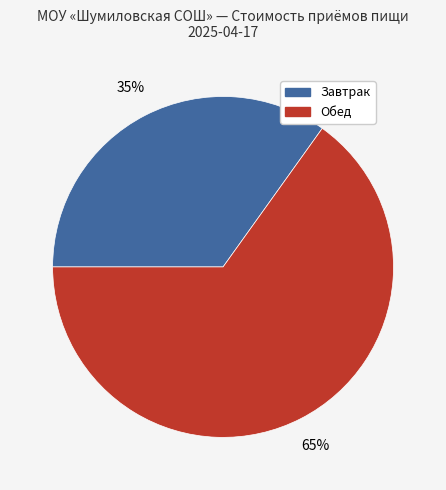

Does any single category account for the majority?

Yes